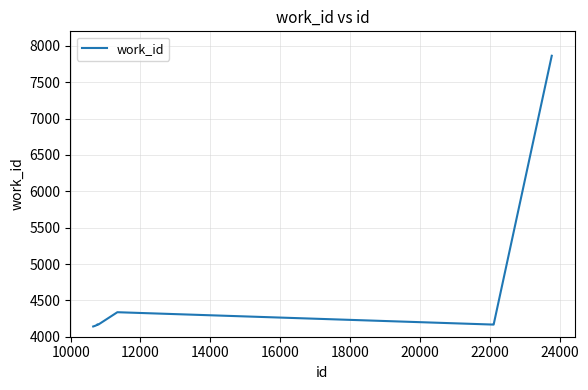

Does the chart have visible grid lines?

Yes